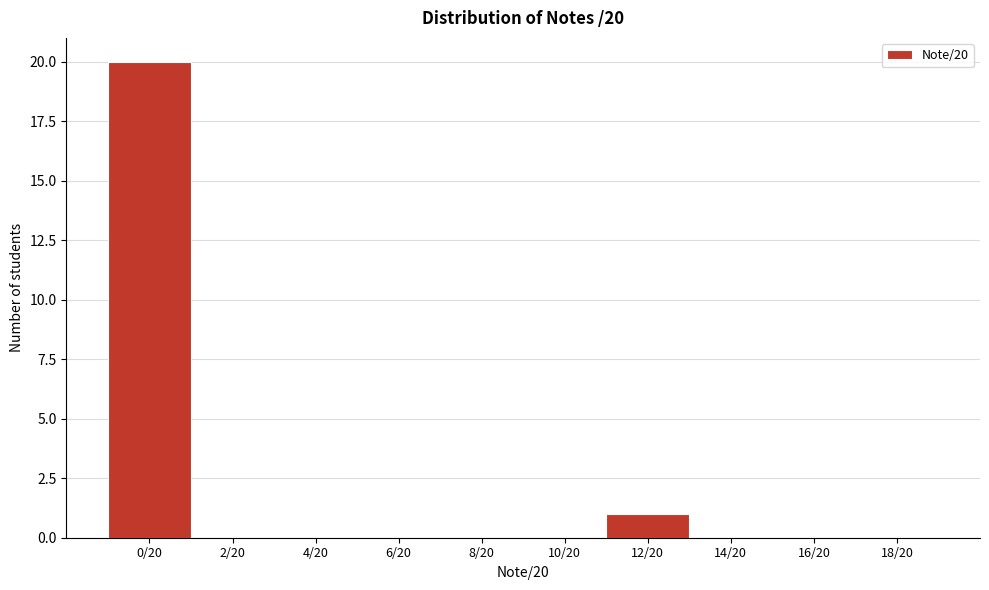

Reading right to left, what are all the values shown in this chart?

18/20=0	16/20=0	14/20=0	12/20=1	10/20=0	8/20=0	6/20=0	4/20=0	2/20=0	0/20=20